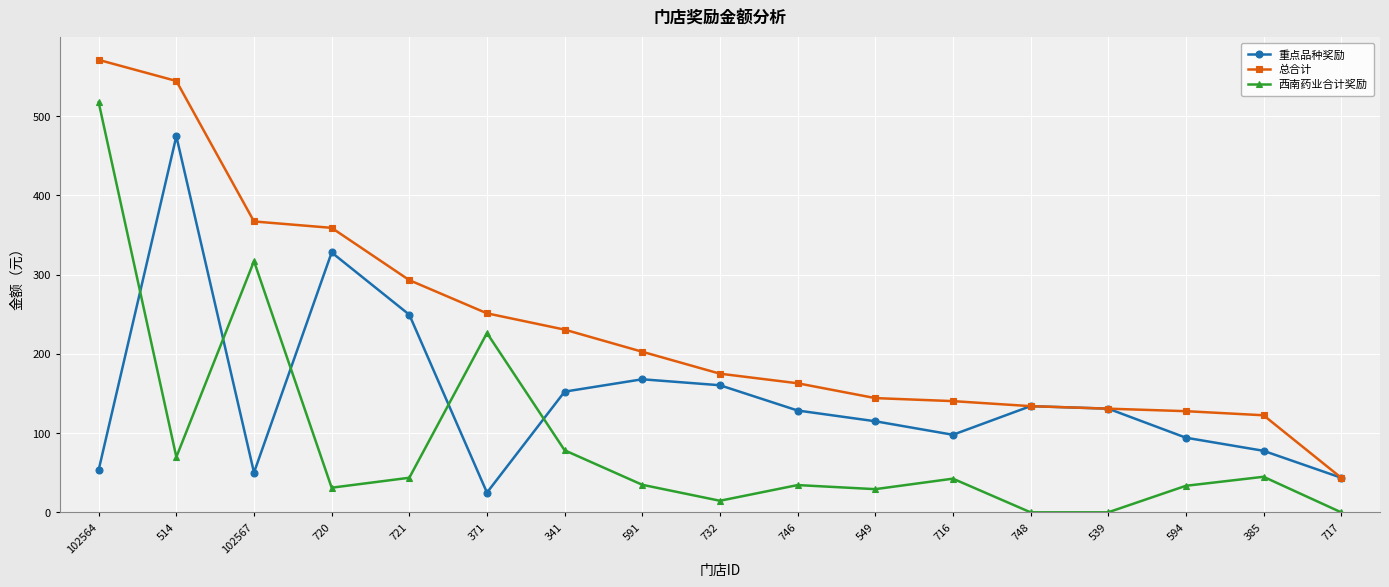

What position from the left is 102567?

3